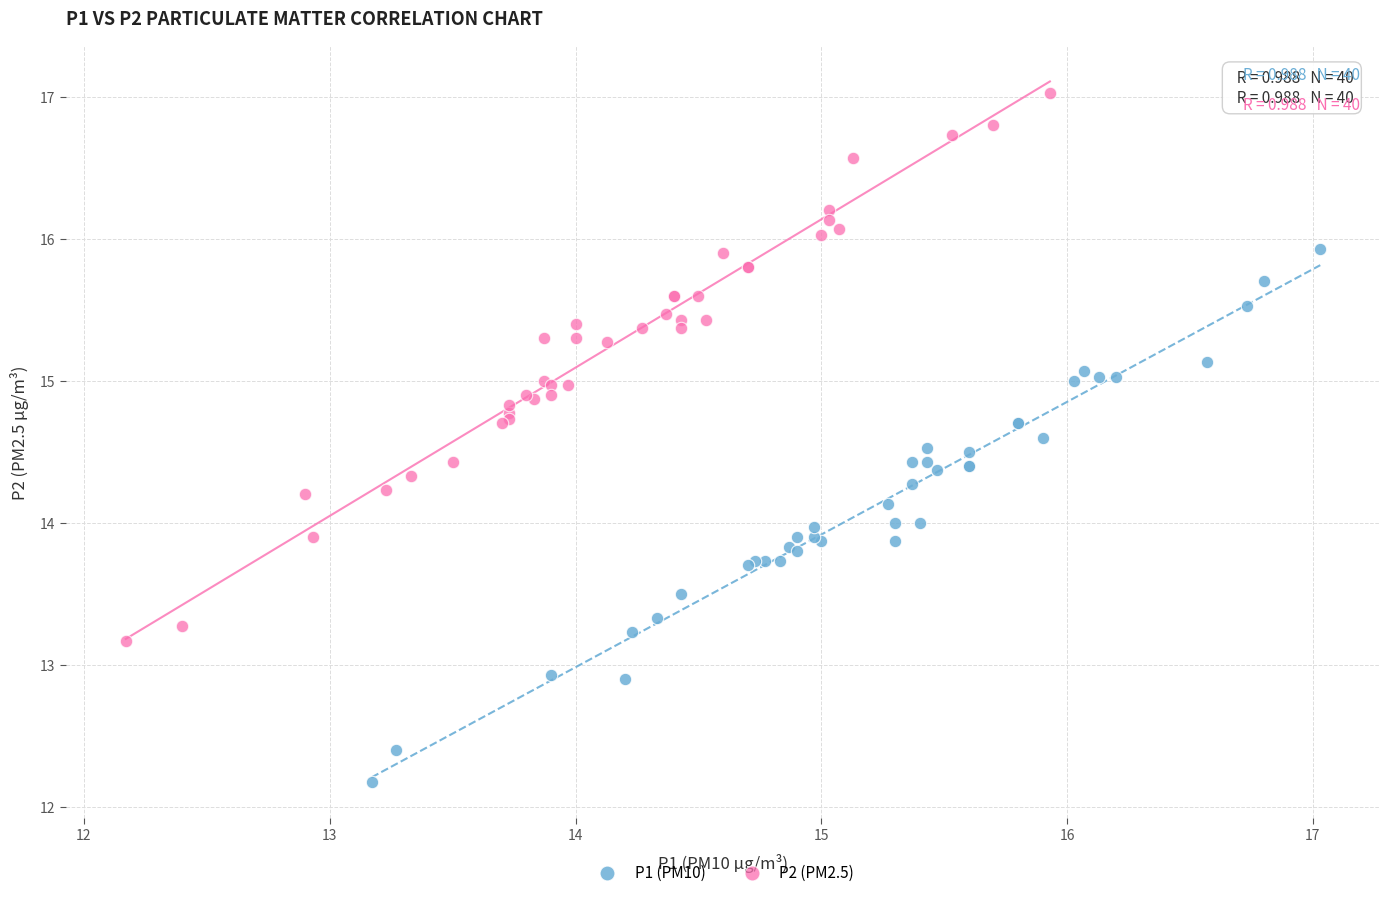

Which series contains the lowest Y value?

P1 (PM10)